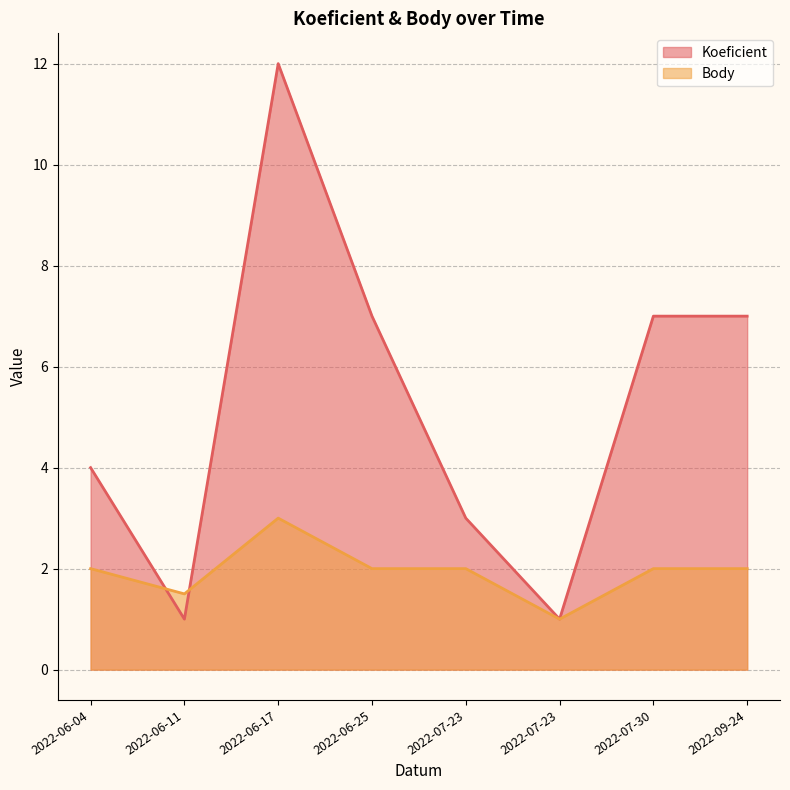

What is the label of the 7th point from the left?

2022-07-30